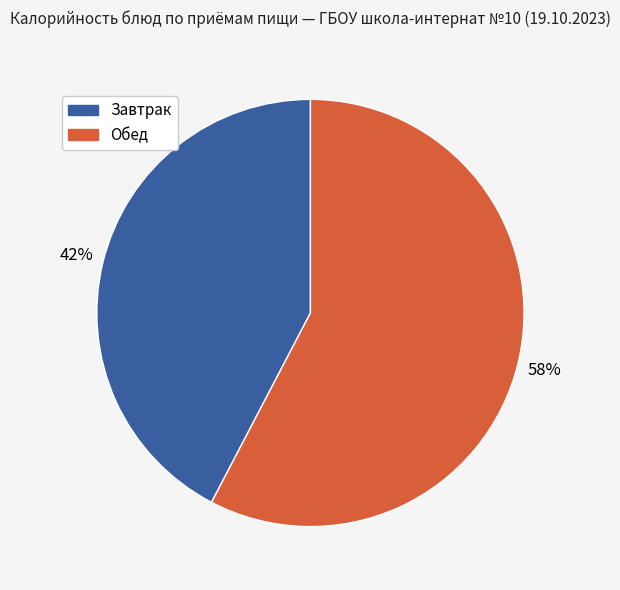

Does any single category account for the majority?

Yes